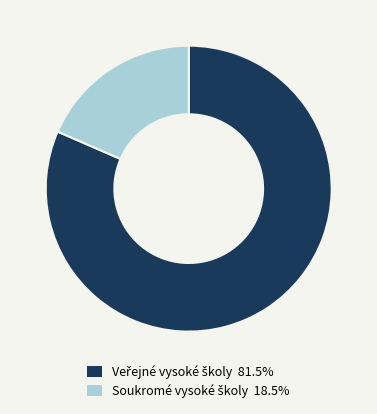

Is there any slice that represents more than half of the pie?

Yes